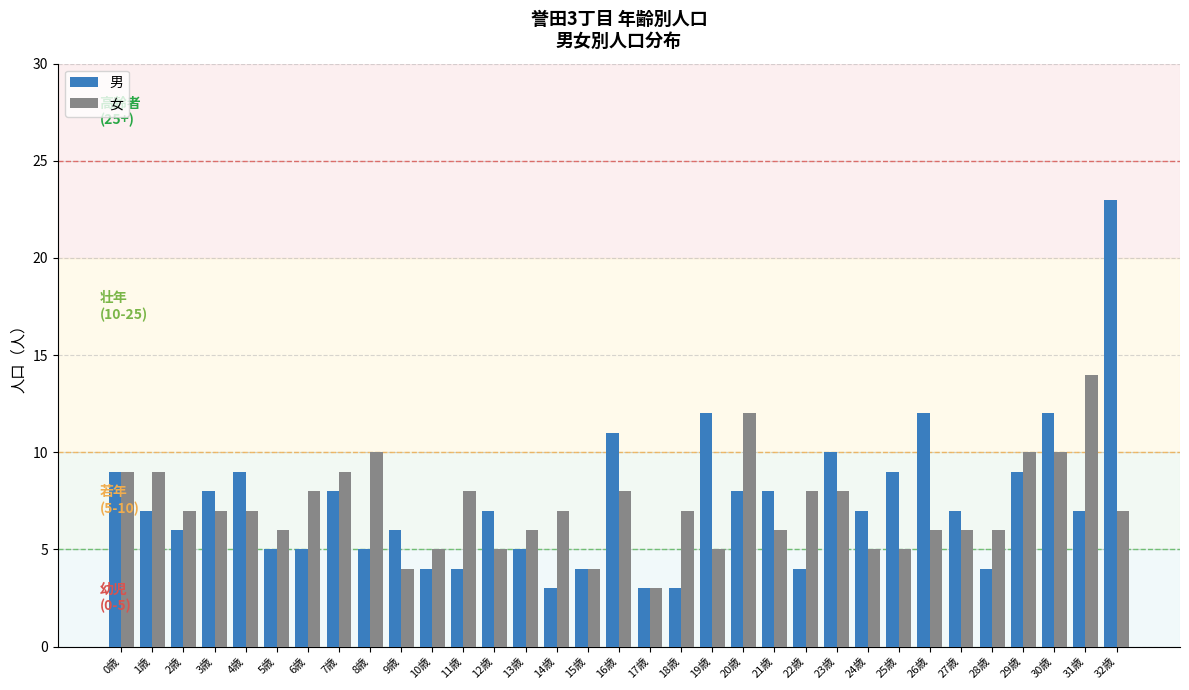

Which series changed the most between 7歳 and 12歳?

女